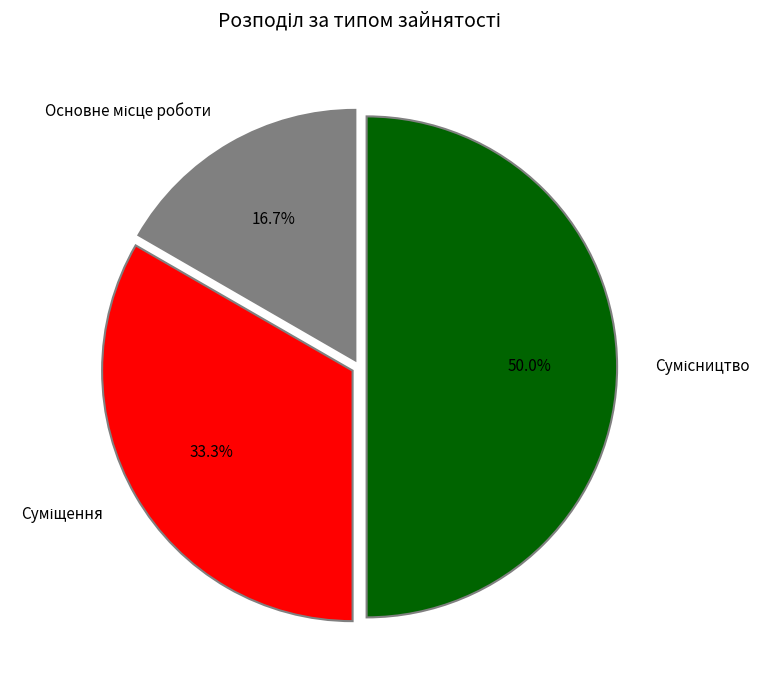

Count the number of slices in the pie.

3